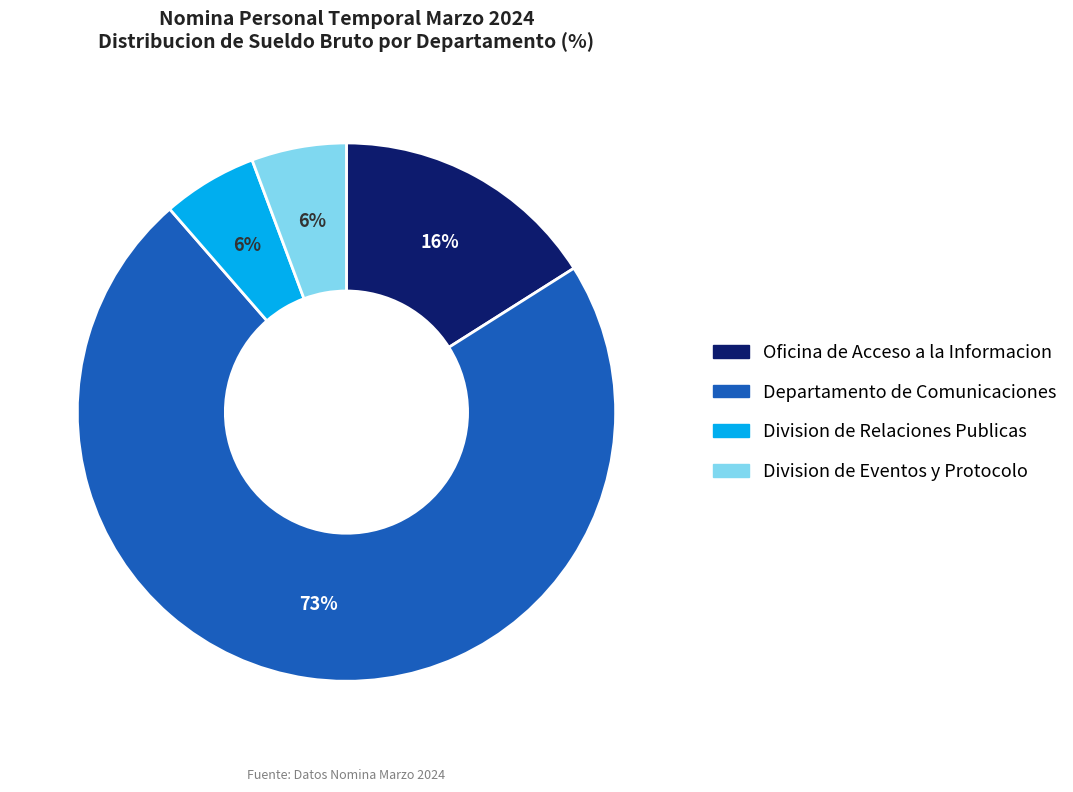

Does any single category account for the majority?

Yes